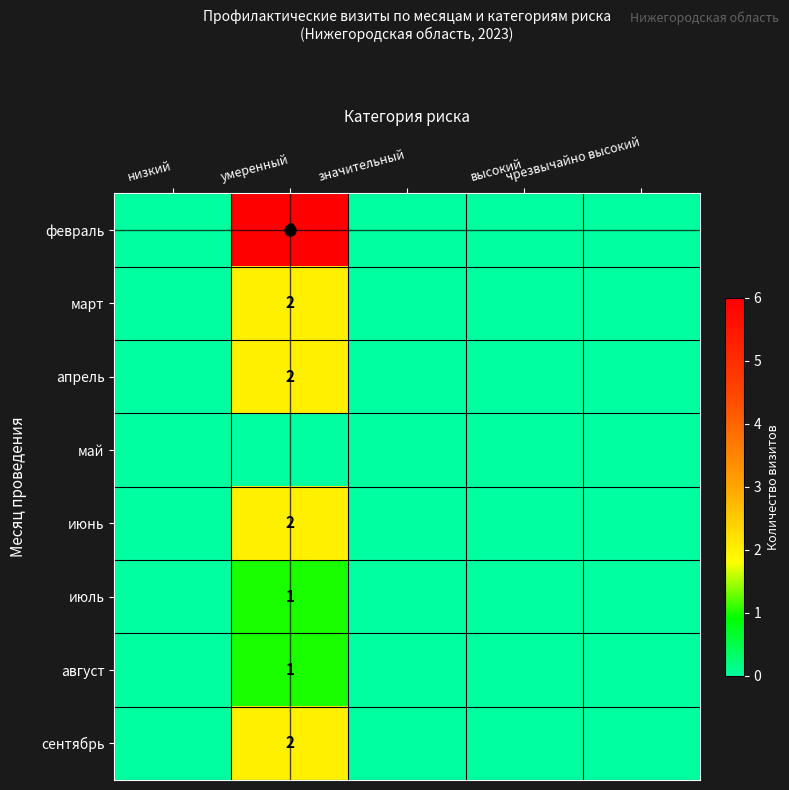

What is the sum of all август values?

1